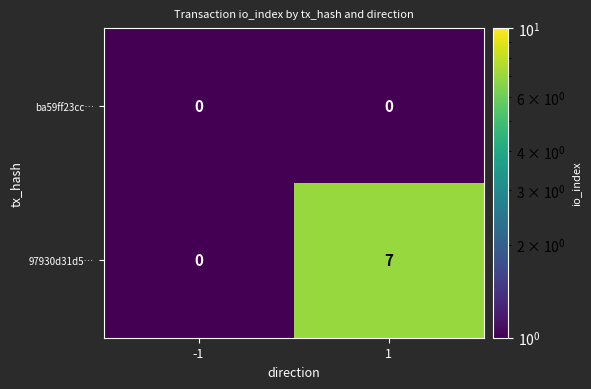

Is it true that 97930d31d5… equals 7 at 1?

True